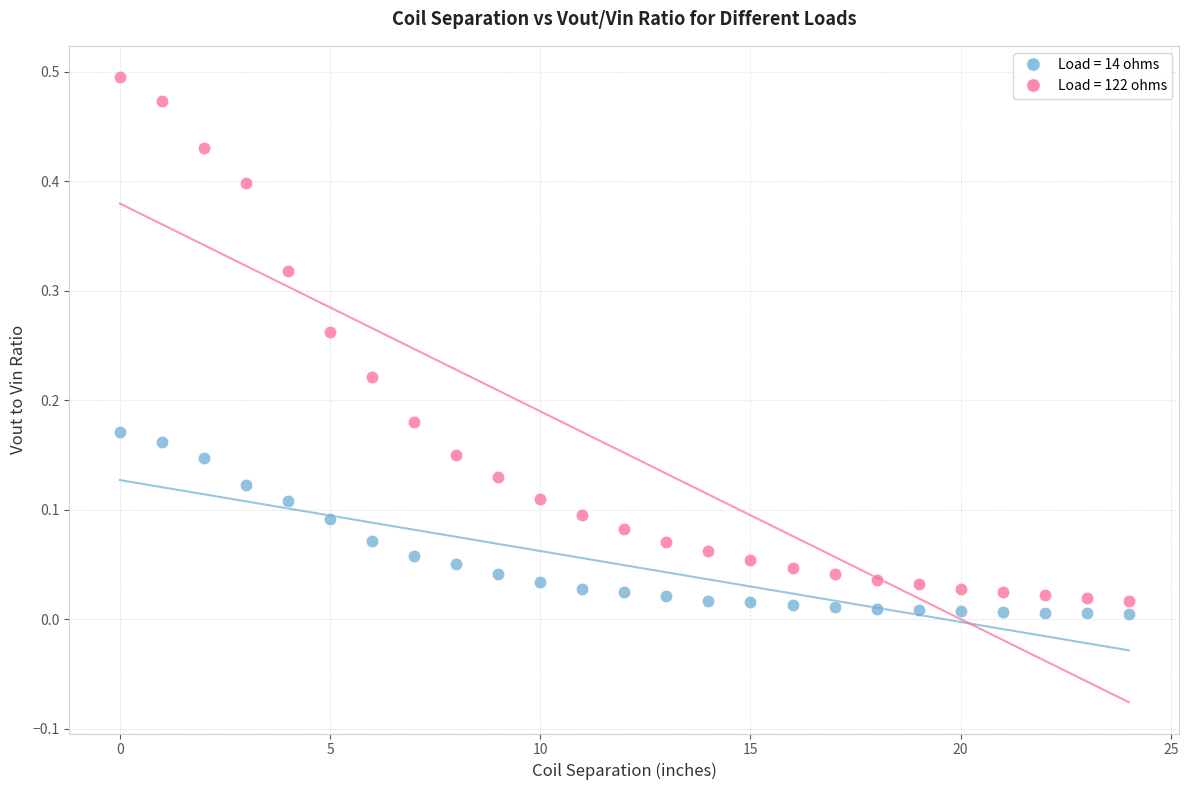

Which series contains the highest Y value?

Load = 122 ohms